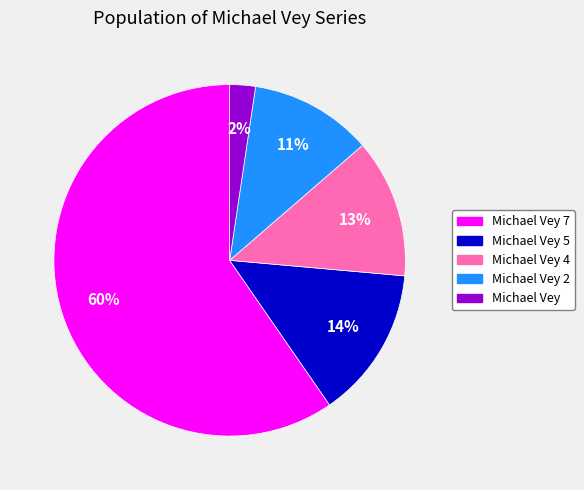

Which slice represents more than half of the pie?

Michael Vey 7